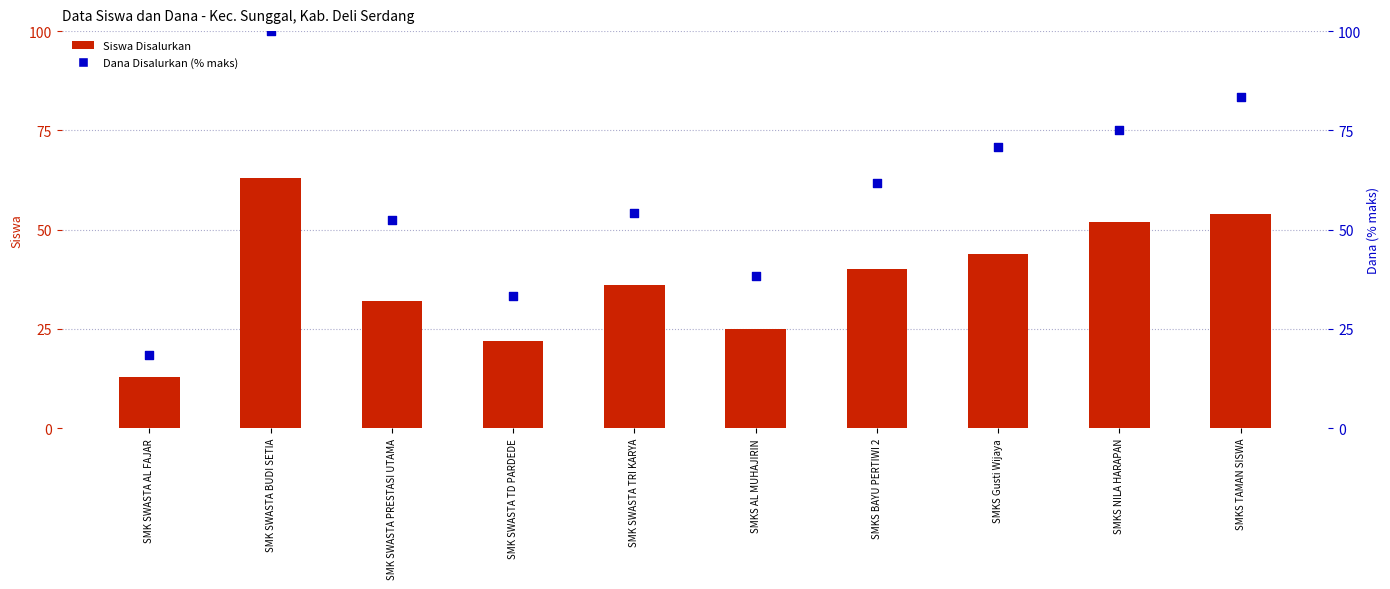

What are all the series names shown in the legend?

Siswa Disalurkan, Dana Disalurkan (% maks)